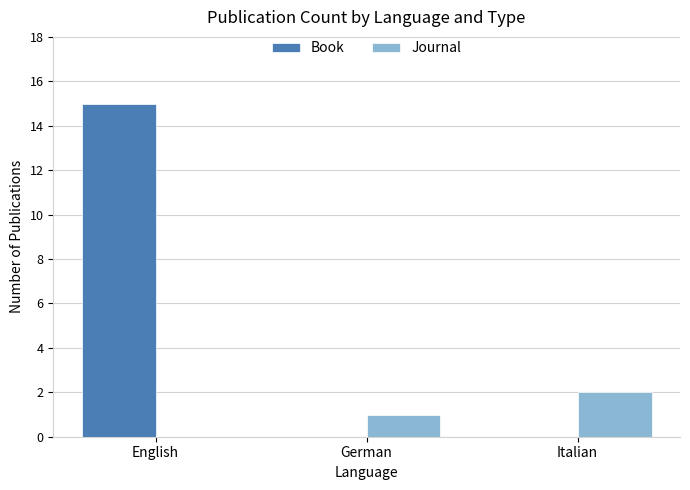

Reading left to right, what are all the values shown in this chart?

Book: 15	0	0
Journal: 0	1	2